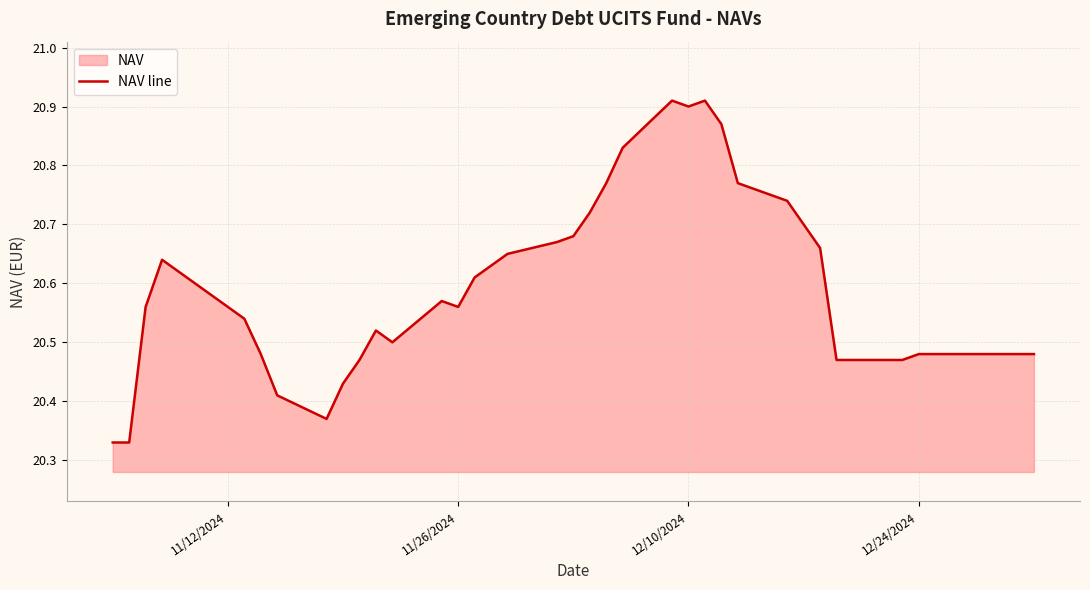

The chart shows a value of 34.4 at 12/10/2024. True or false?

False